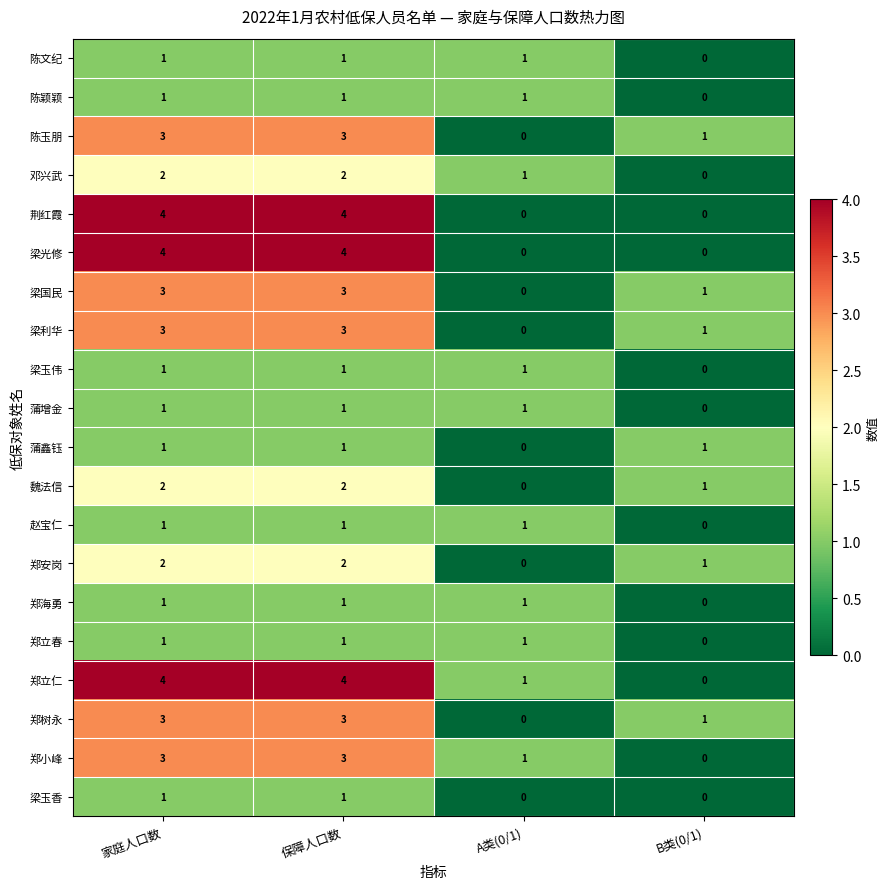

Count the 邓兴武 values in the range 1 to 2.

3